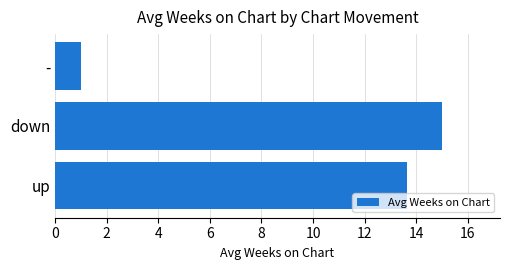

Reading bottom to top, what are all the values shown in this chart?

13.6	15.0	1.0